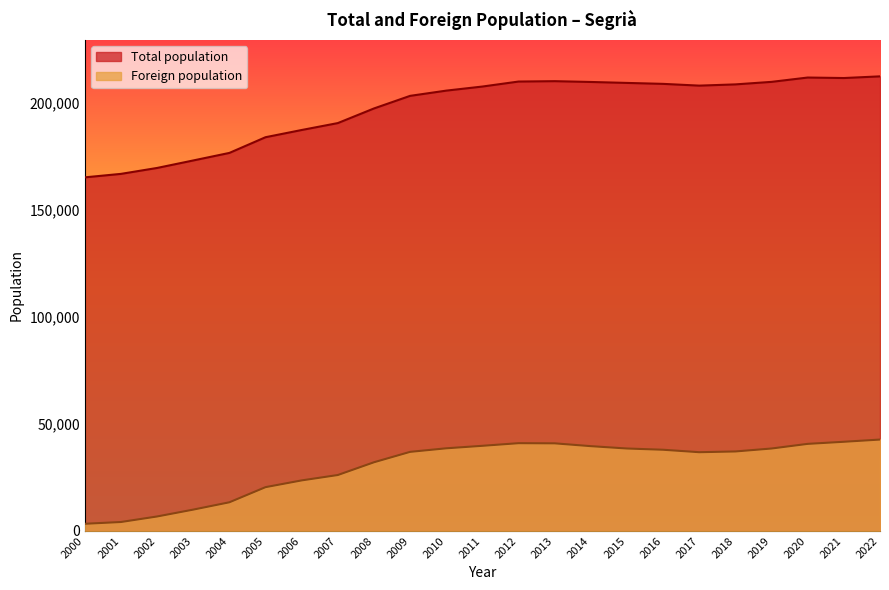

Rank the series by their average value, from lowest to highest.

Foreign population, Total population